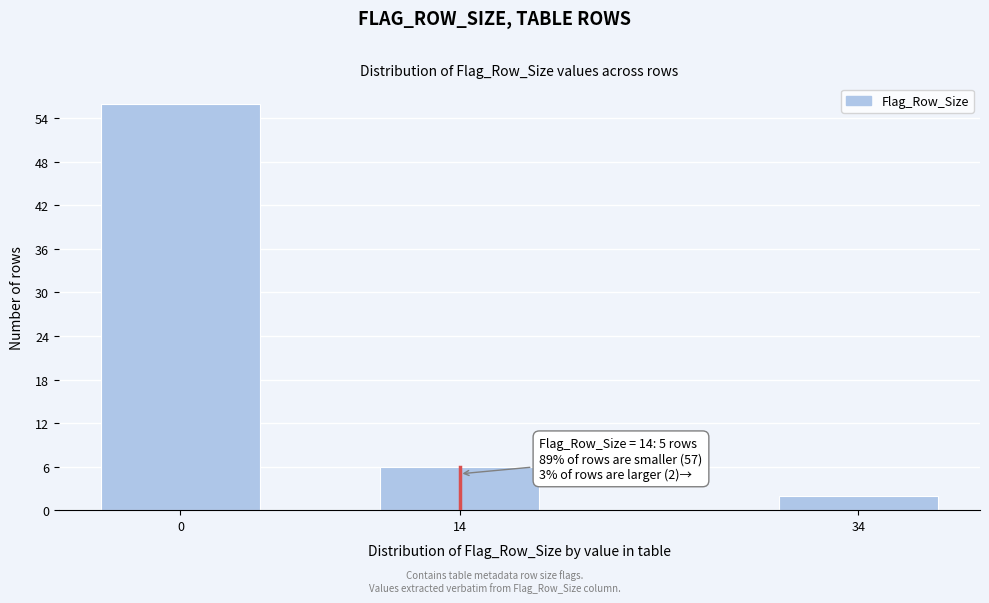

Reading right to left, what are all the values shown in this chart?

34=2	14=6	0=56